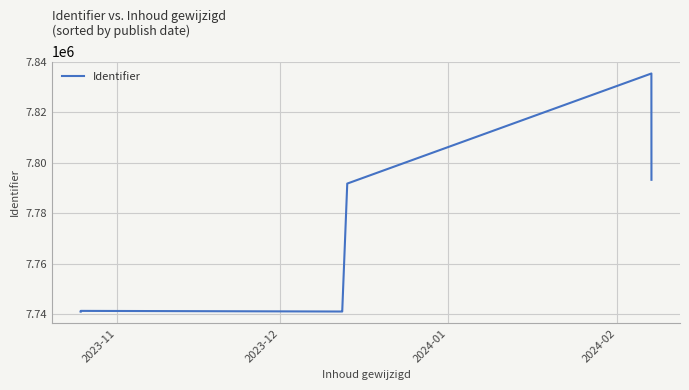

What is the value of the 11th point from the left?

7793318